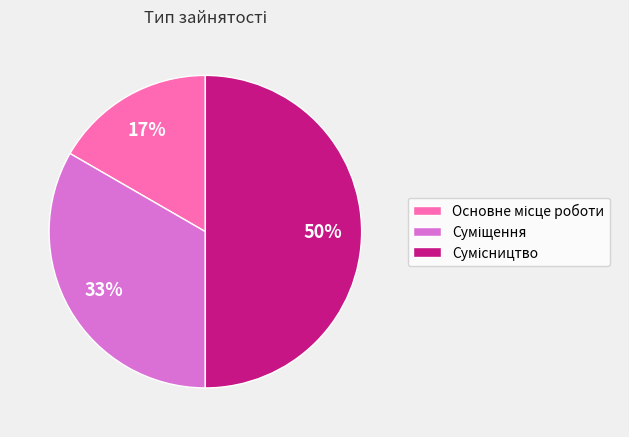

To the nearest percent, what is the difference between the largest and smallest slice percentages?

33%